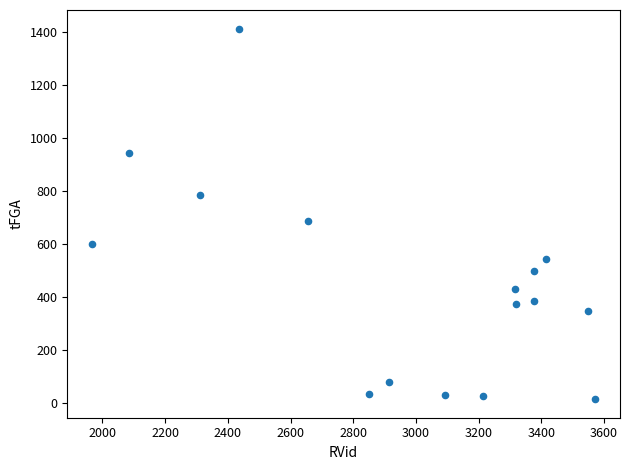

What is the range of Y values (max minus min)?

1398